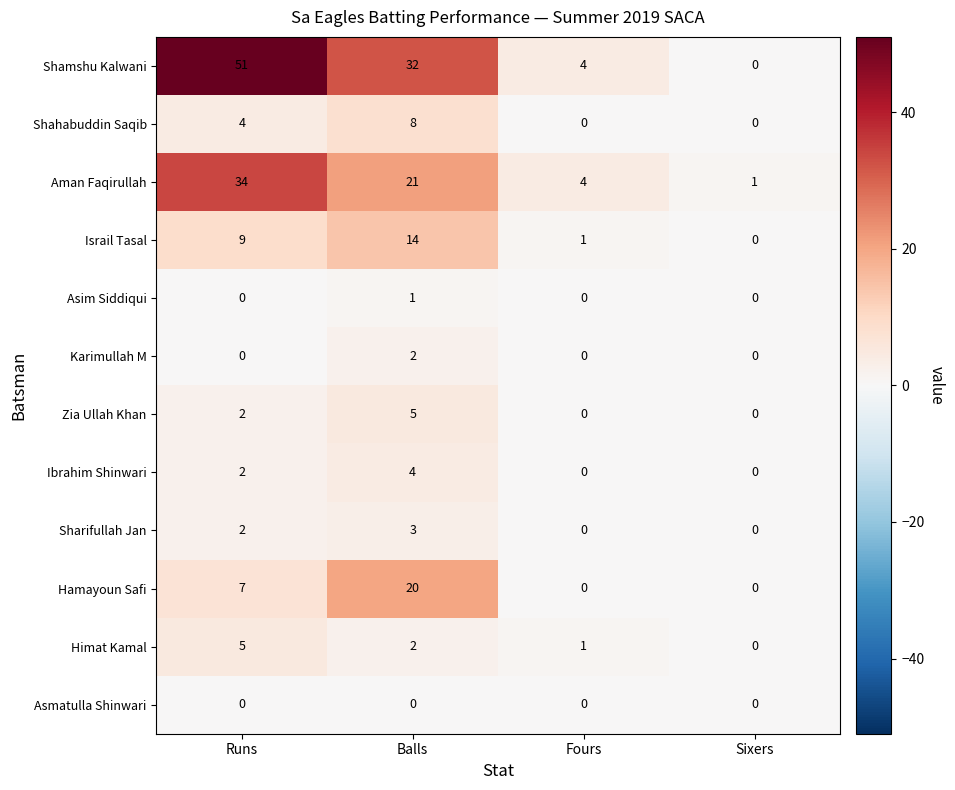

Which series has the widest spread of values?

Shamshu Kalwani